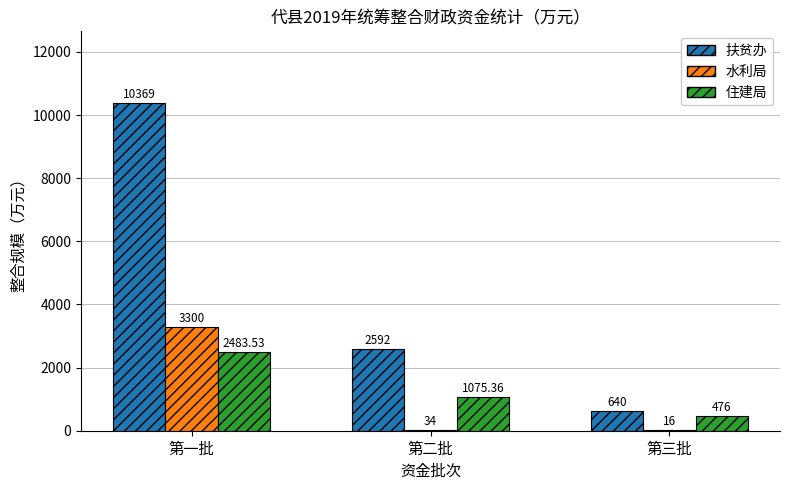

How many groups of bars are there?

3